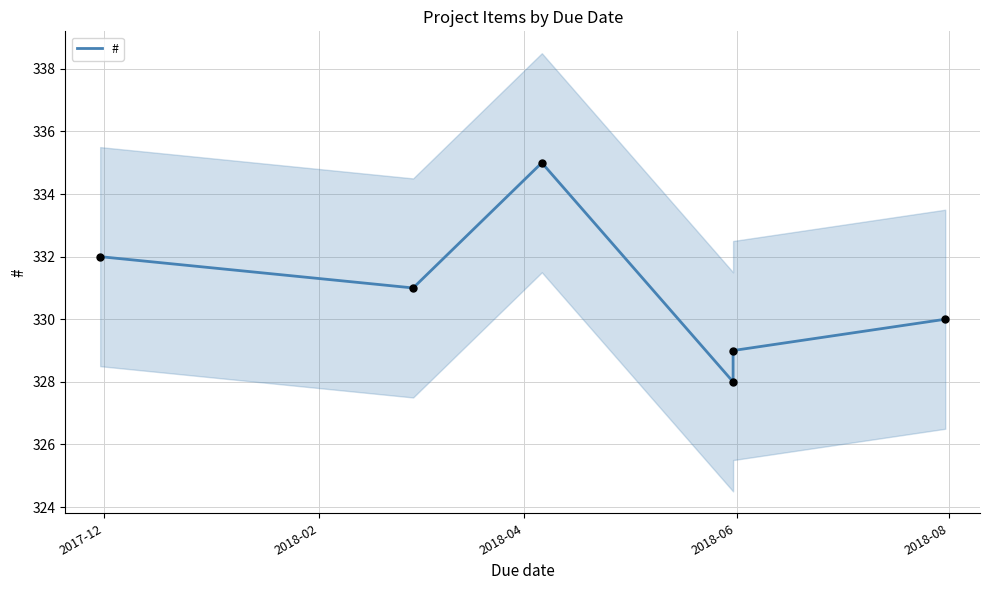

Between 2018-06 and 2018-04, which is larger?

2018-04